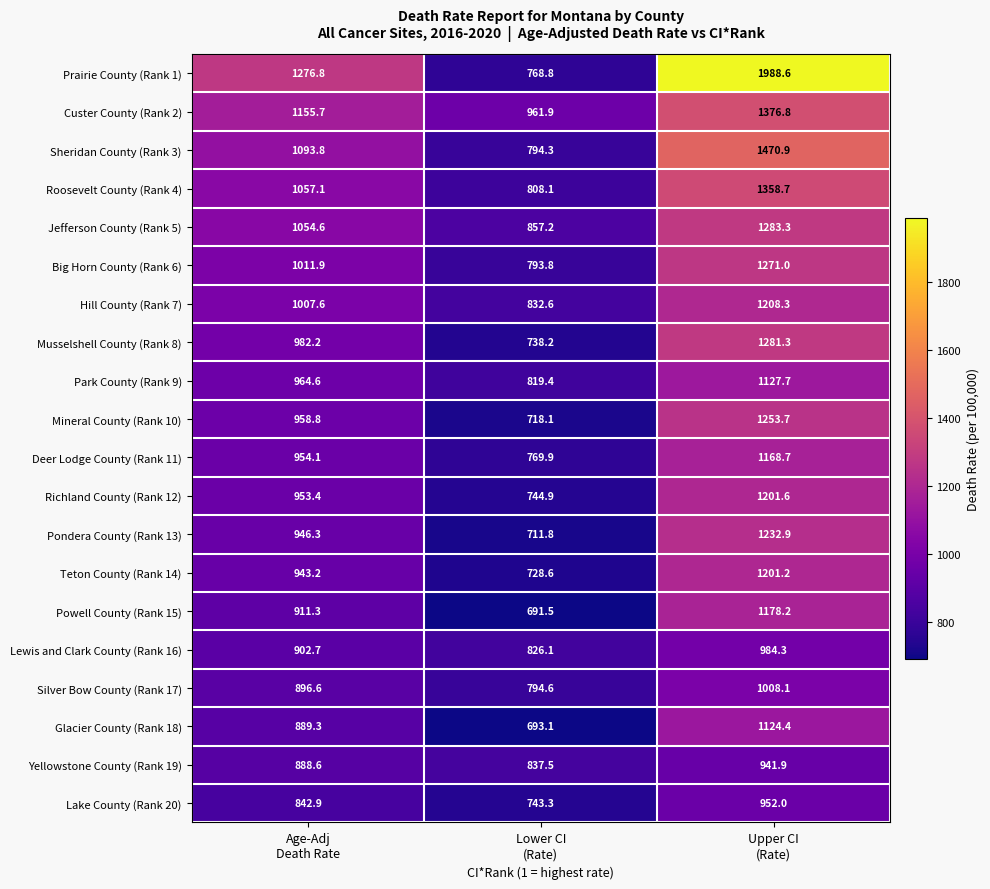

What is the maximum value for Glacier County (Rank 18)?

1124.4